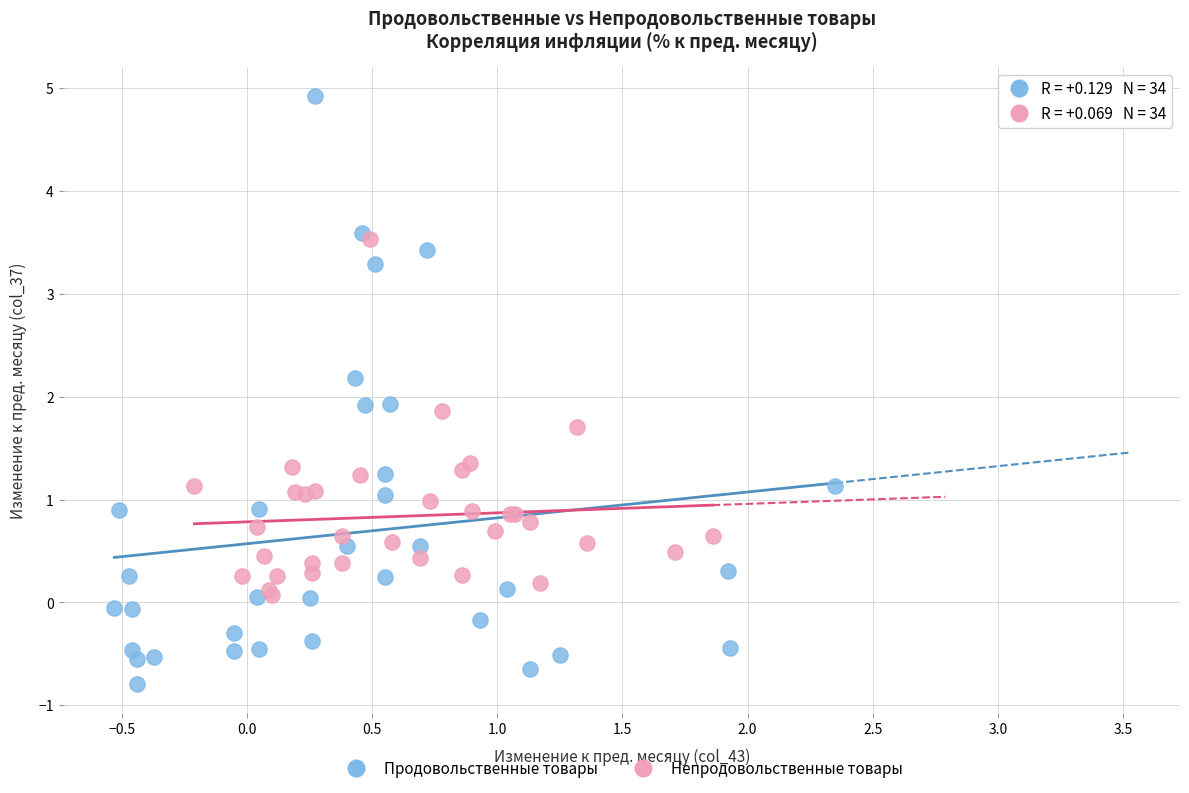

Which series has the widest spread of Y values?

Продовольственные товары